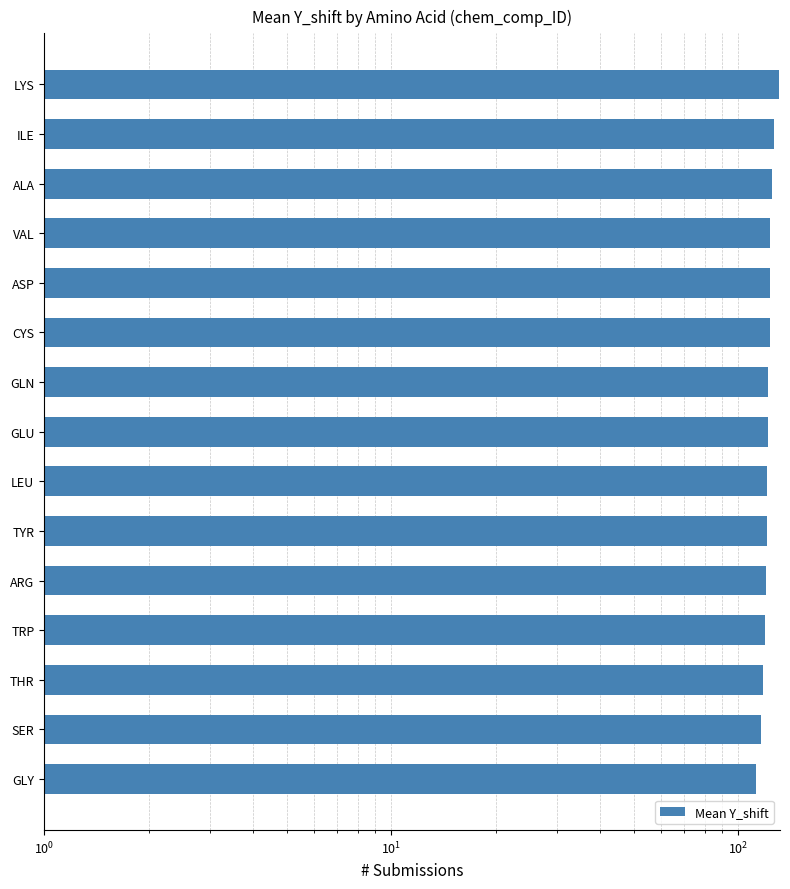

How many data points are above 121?

9